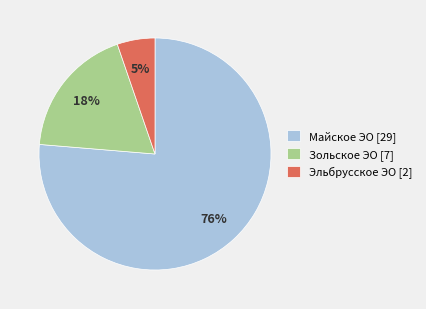

Does Эльбрусское ЭО represent more than half of the total?

No